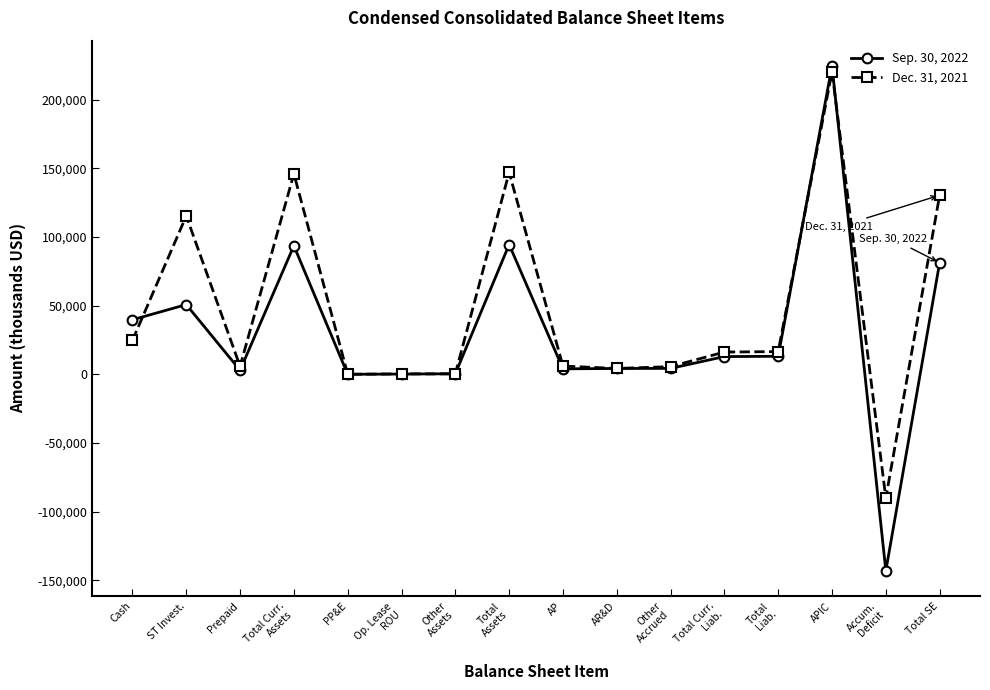

What are all the series names shown in the legend?

Sep. 30, 2022, Dec. 31, 2021